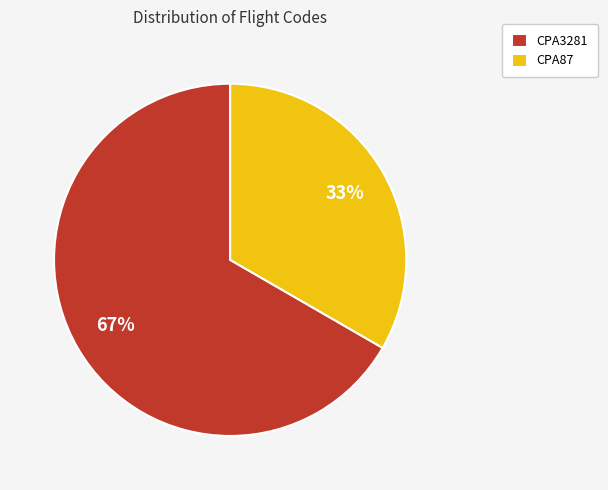

Do CPA87 and CPA3281 together represent more than half of the pie?

Yes